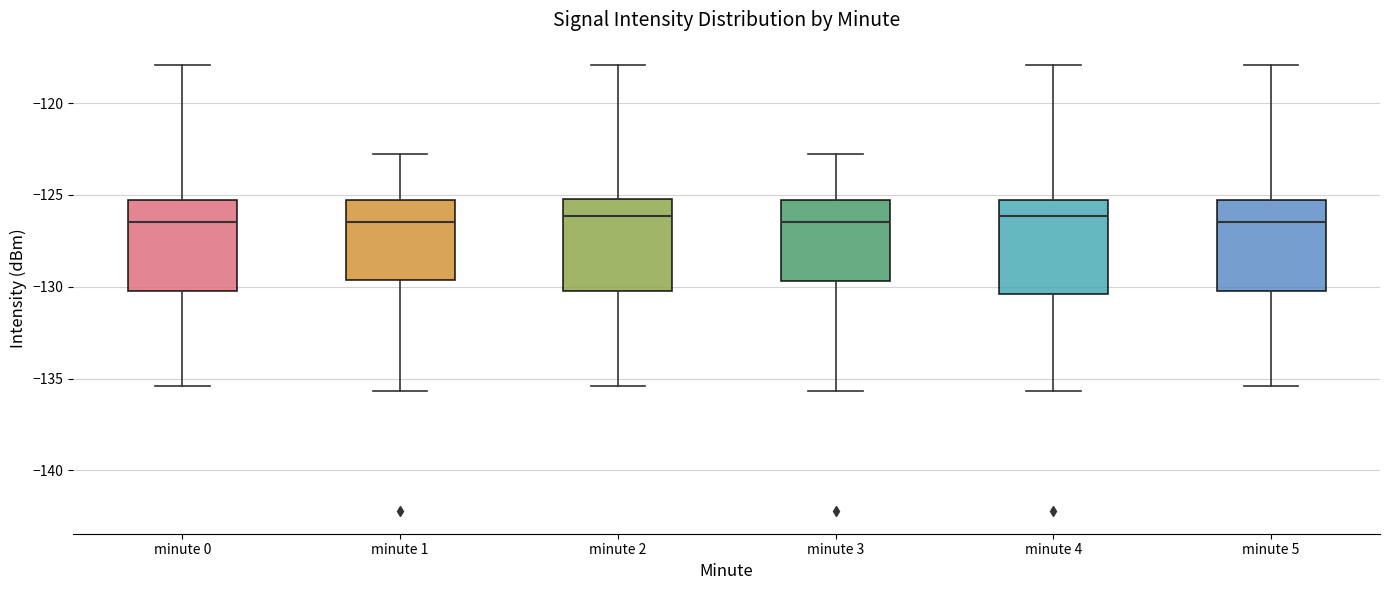

Where does the upper whisker of the box for minute 4 end on the y-axis? The values are not printed on the chart, so give them approximately, as read against the axis.

-118.0